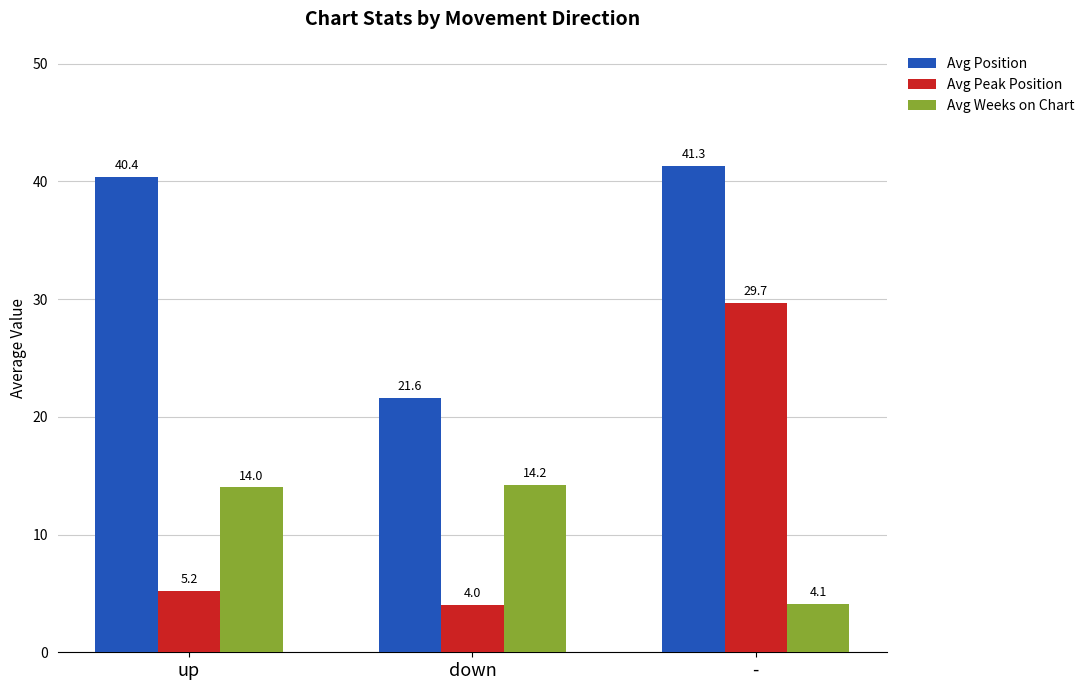

True or false: Avg Weeks on Chart has a value of 14.0 at up.

True